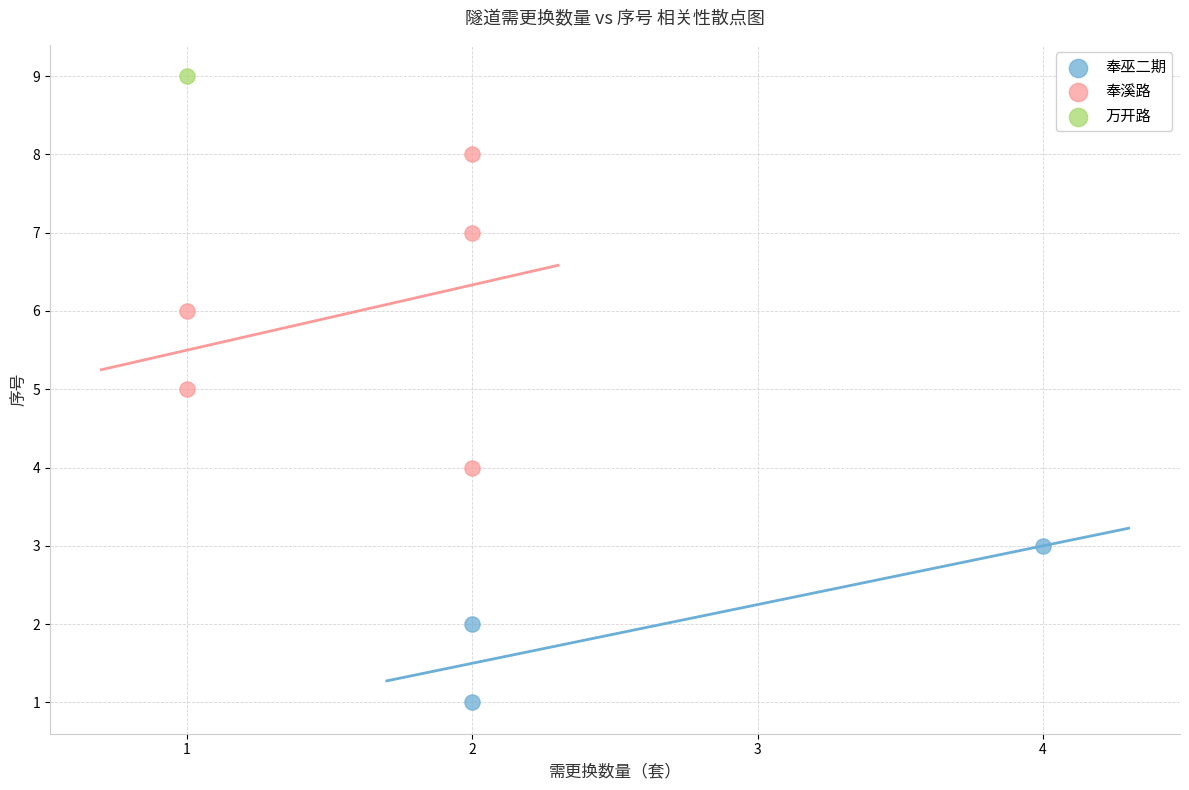

Which series reaches the minimum Y coordinate?

奉巫二期